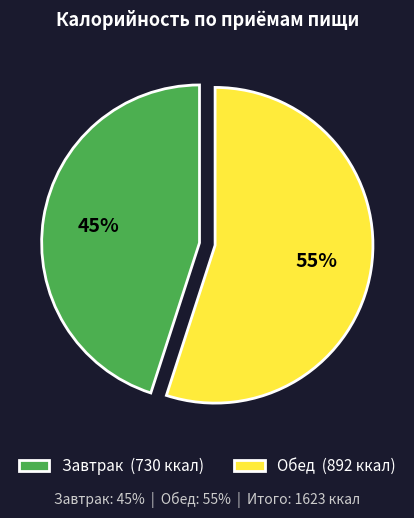

Is the sum of Завтрак (730 ккал) and Обед (892 ккал) greater than half?

Yes